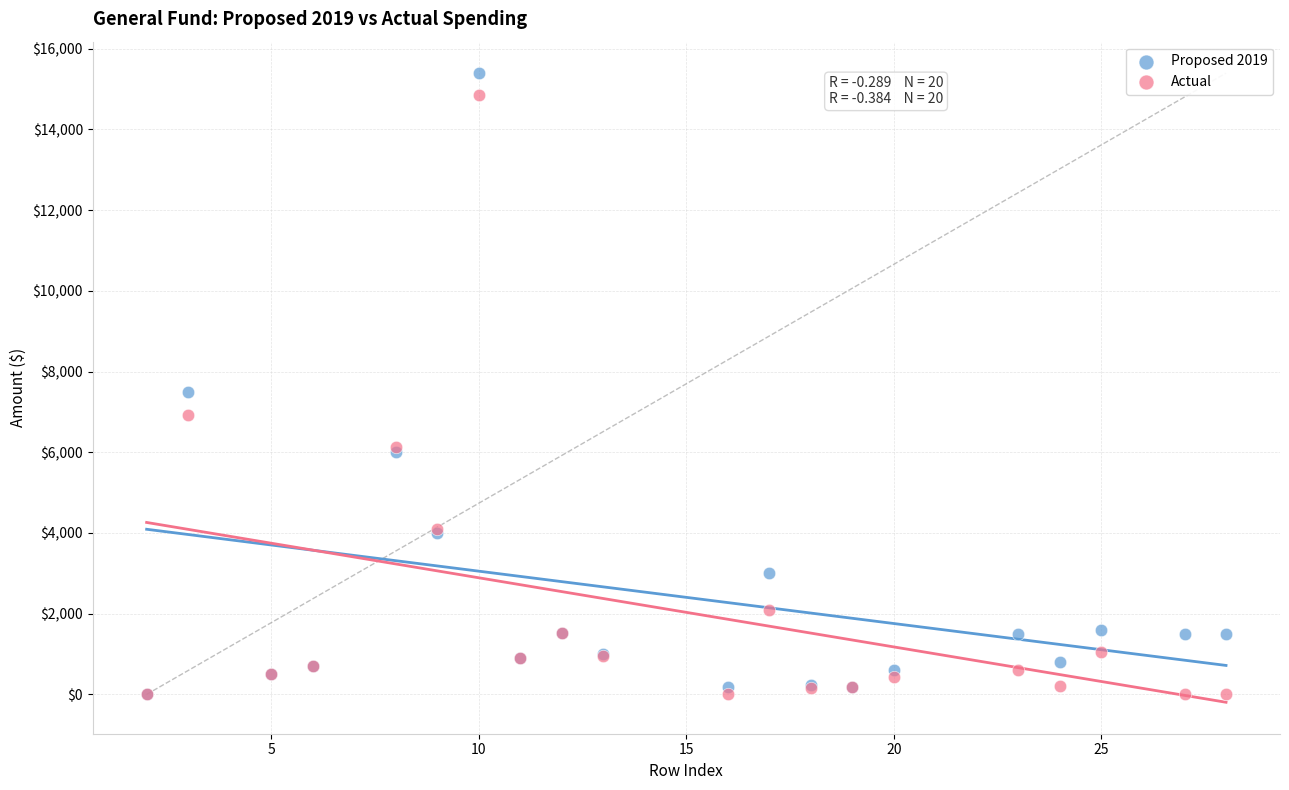

Across all series, what Y value is closest to 7696?

7500.0